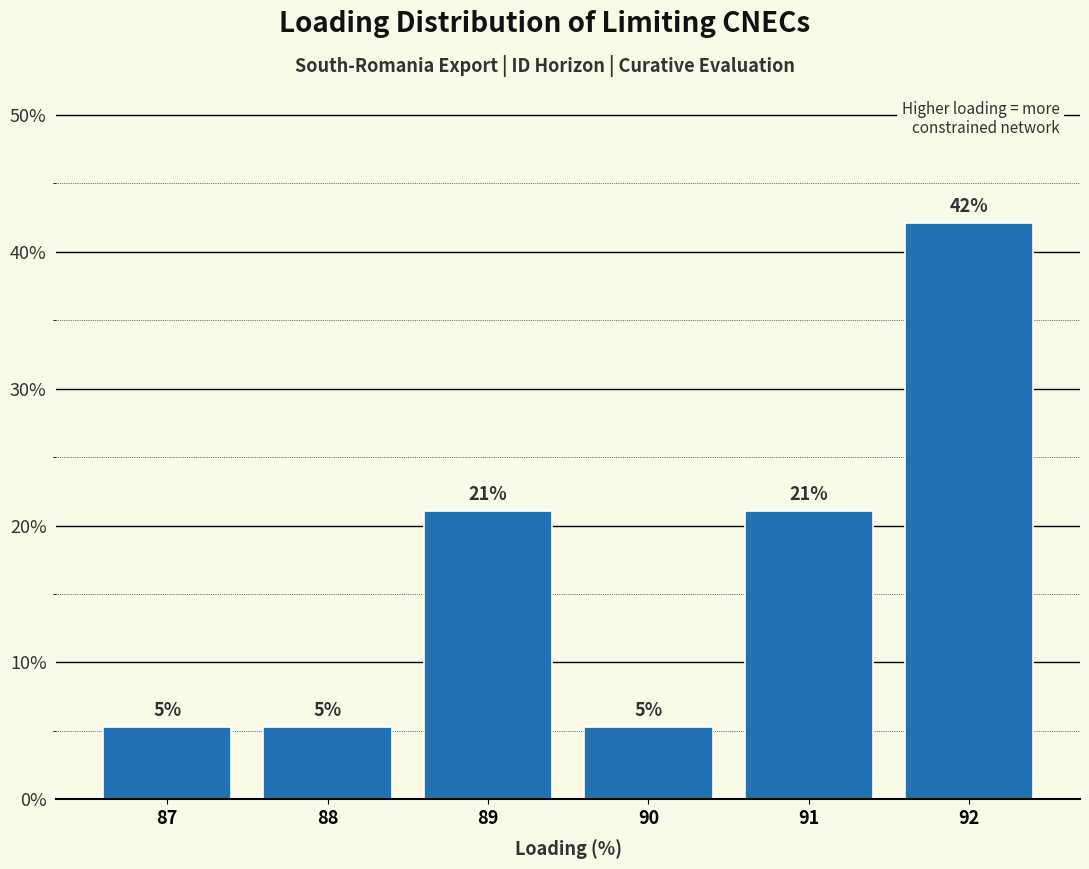

Over which range of the x-axis is the bar tallest?

91.5 to 92.5